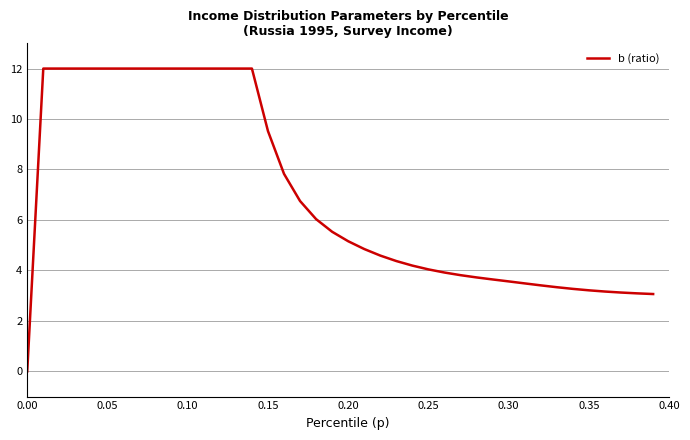

What is the difference between the maximum and minimum values?

12.0